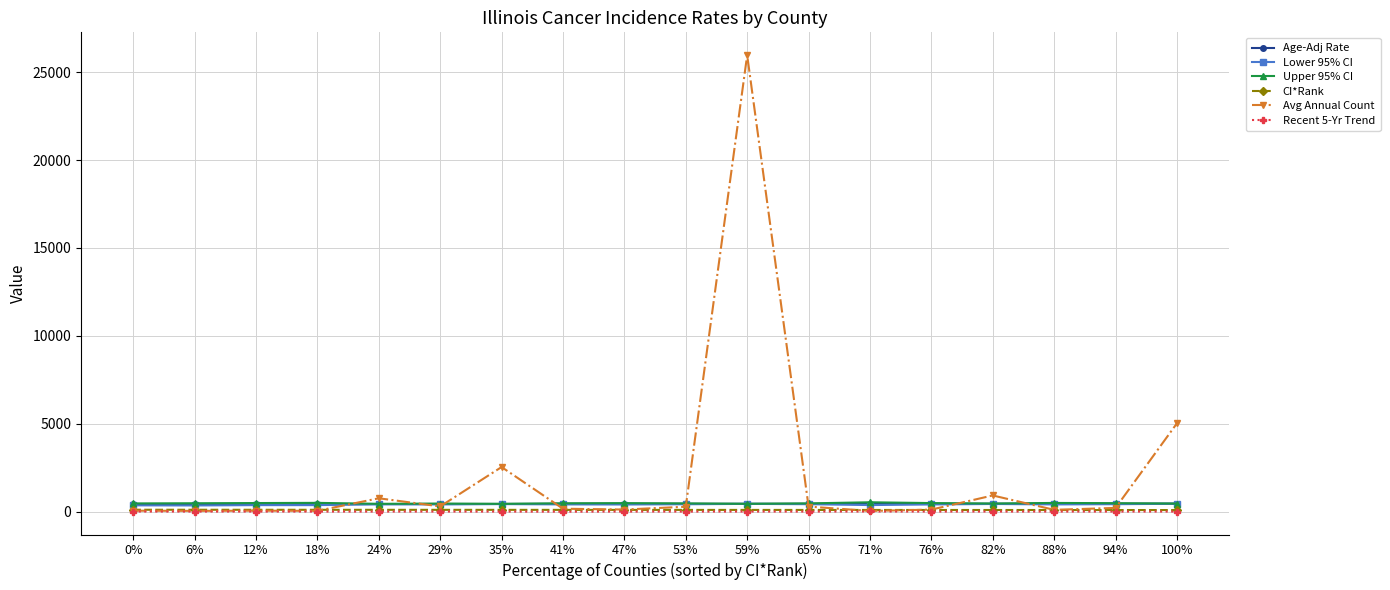

Which series has the largest range (max minus min)?

Avg Annual Count